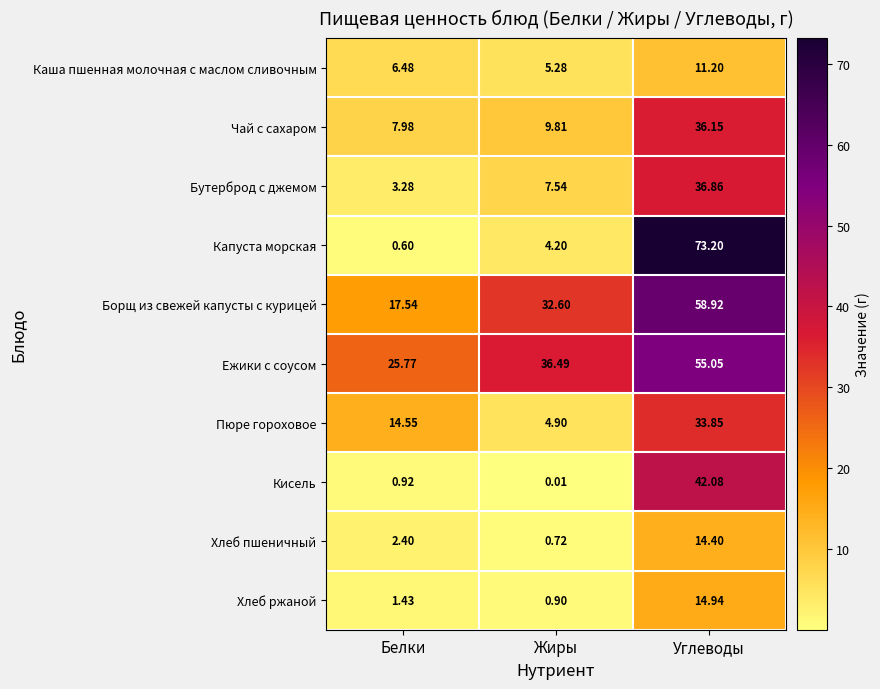

List the labels in order of Пюре гороховое value, smallest first.

Жиры, Белки, Углеводы